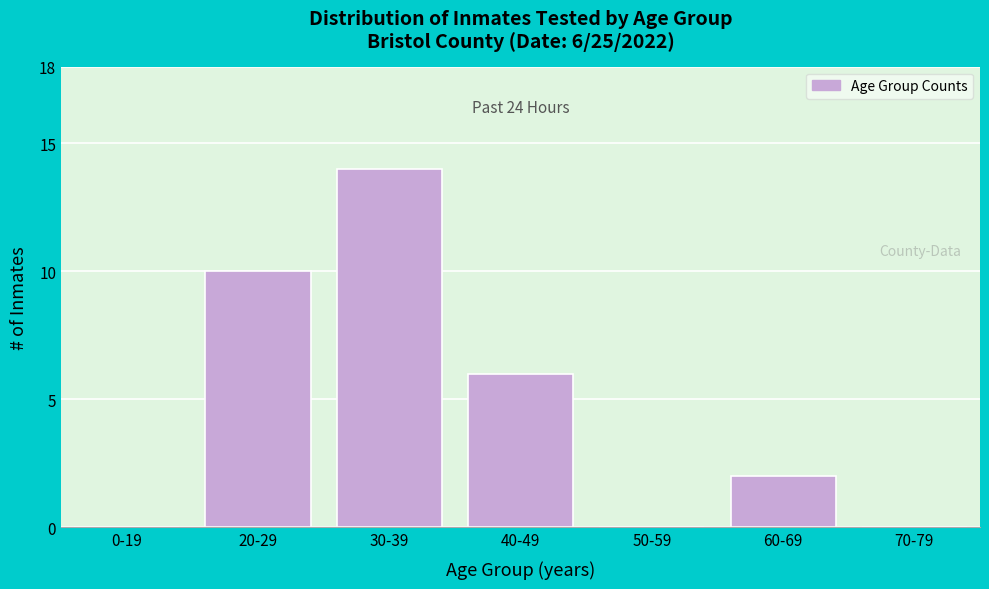

Where is the data nearest to the value 7?

40-49